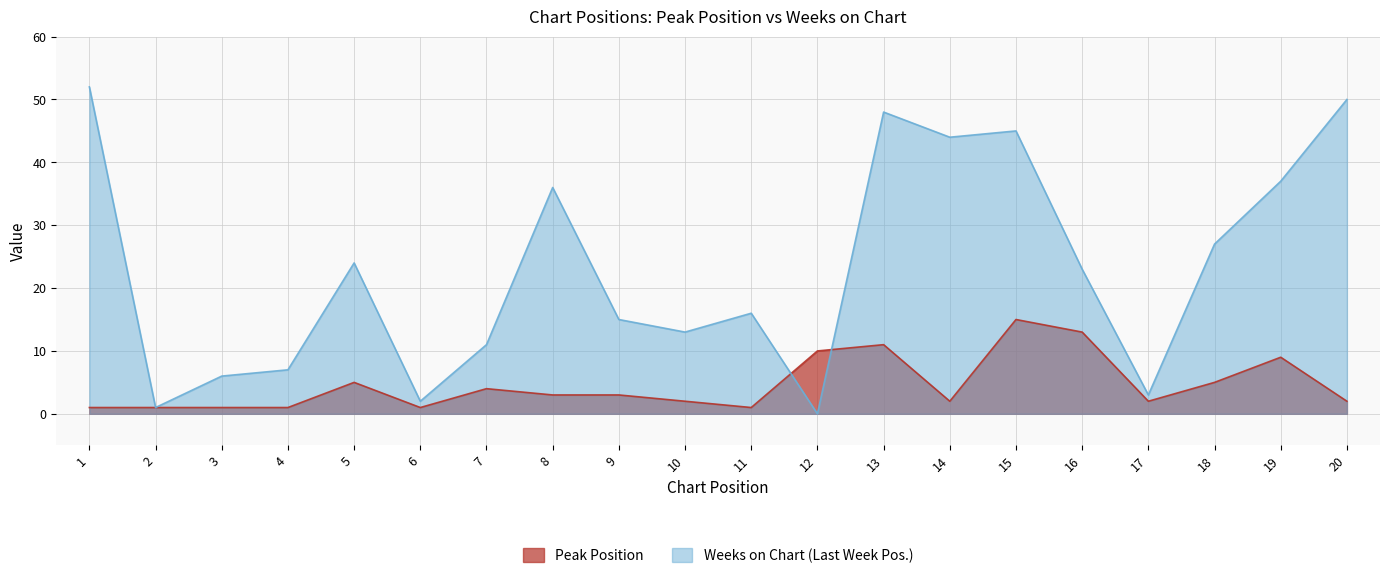

What is the sum of the values at 12 and 3?

11